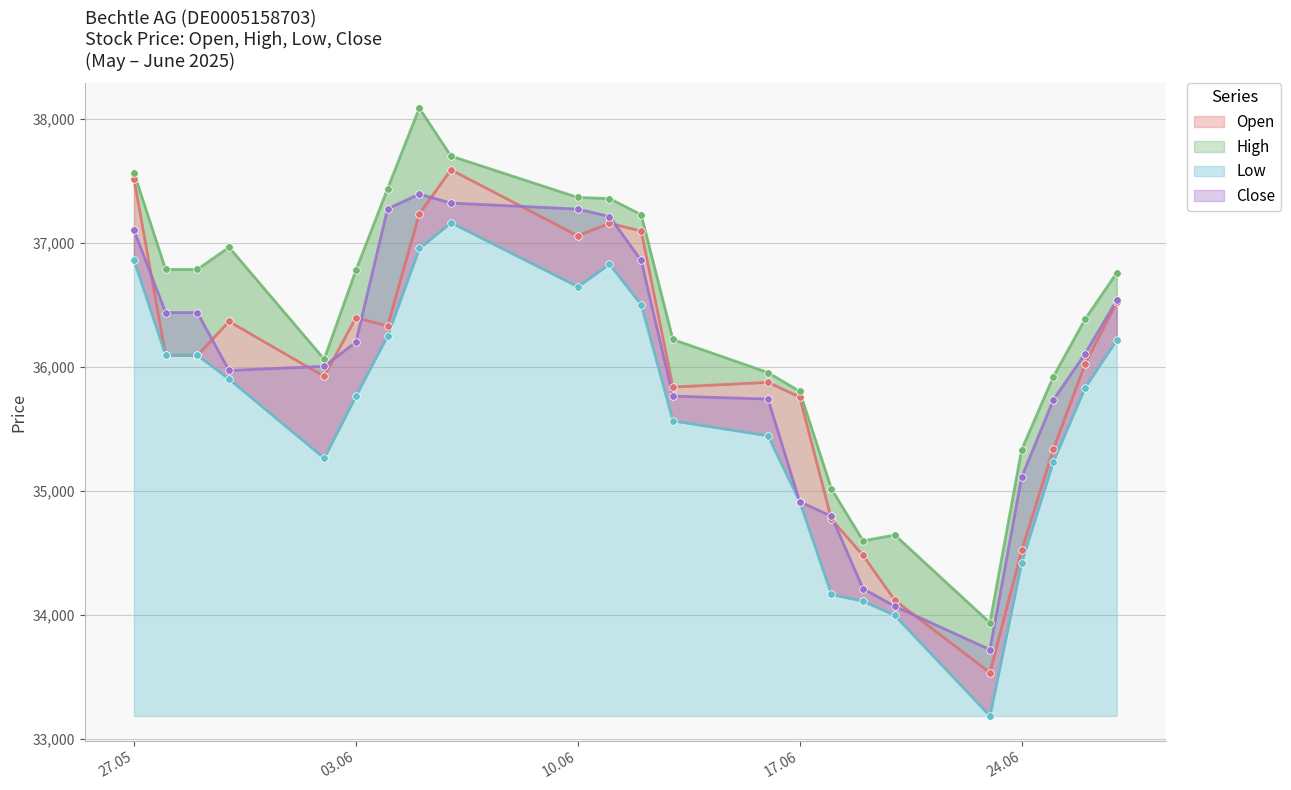

Is the value of Open at 27.05.2025 greater than the value of Close at 02.06.2025?

Yes